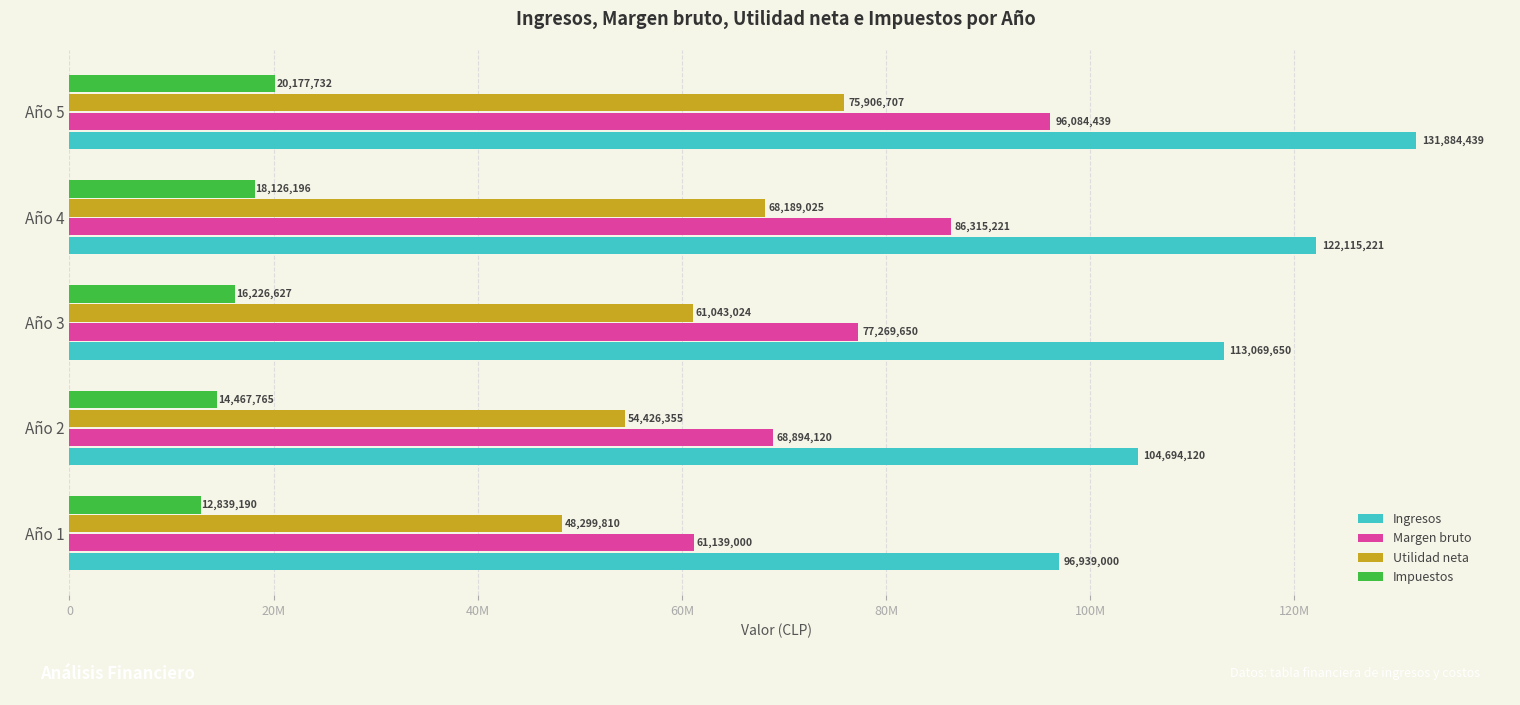

What is the average value of the Impuestos series?

16367502